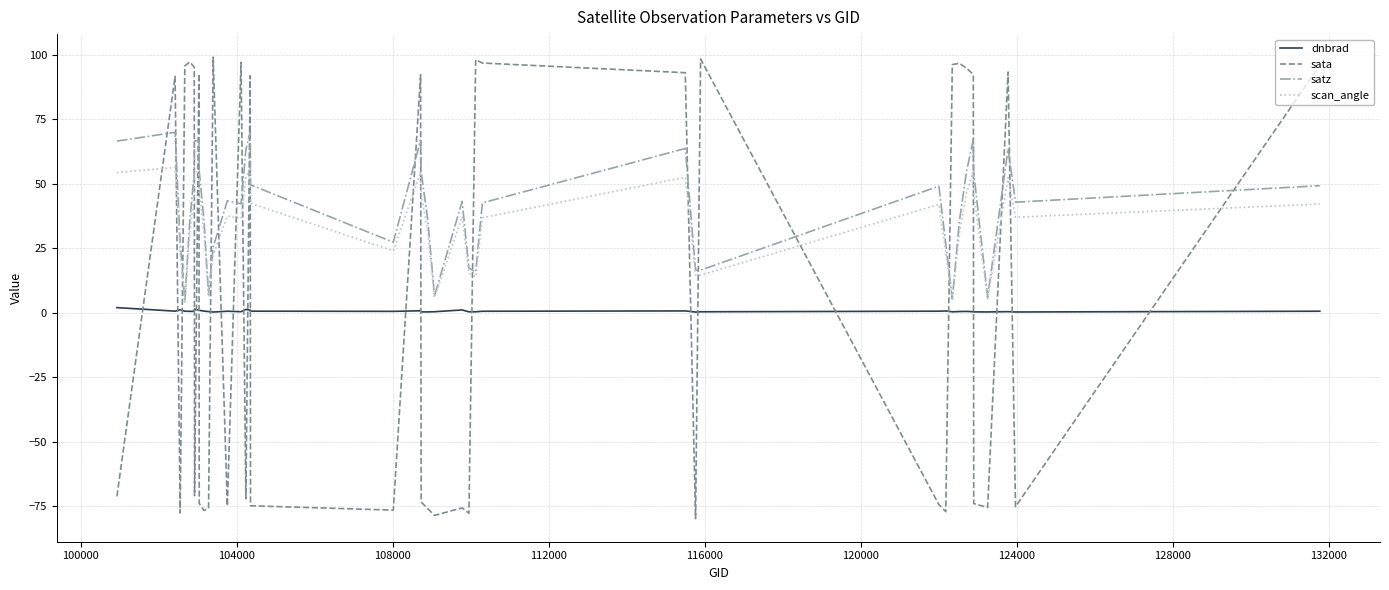

What is the smallest value displayed?

-79.7